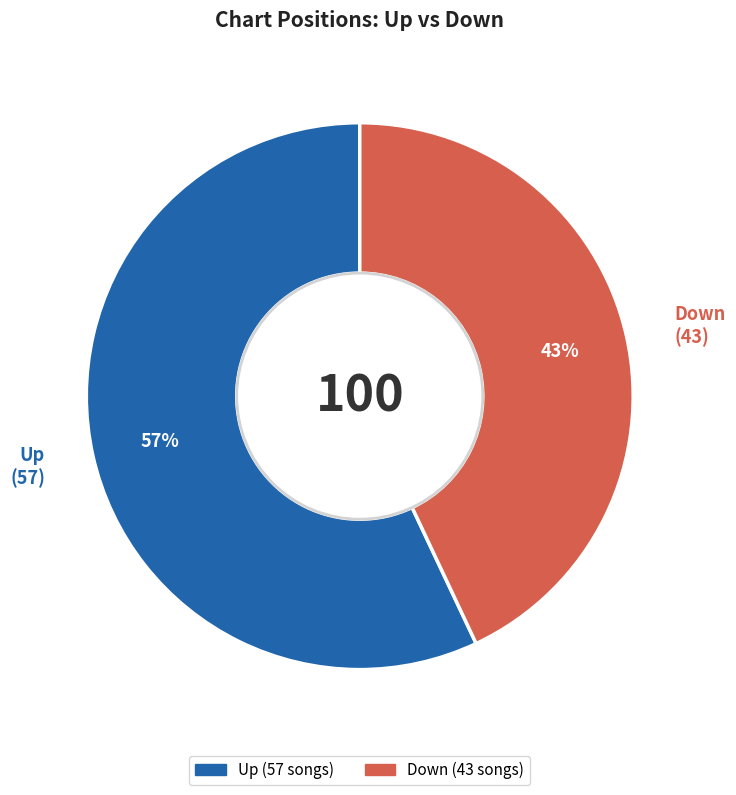

To the nearest percent, what is the difference between the largest and smallest slice percentages?

14%